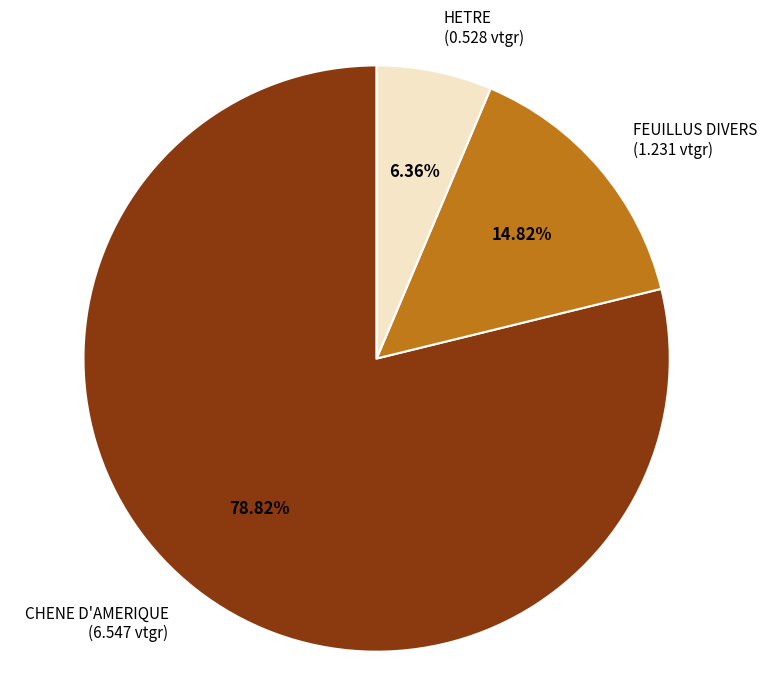

How many segments does this pie chart have?

3